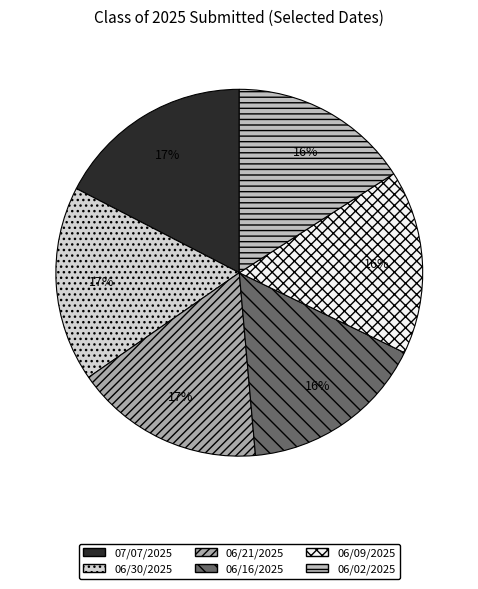

To the nearest percent, what is the difference between the 06/02/2025 and 06/21/2025 slice percentages?

1%